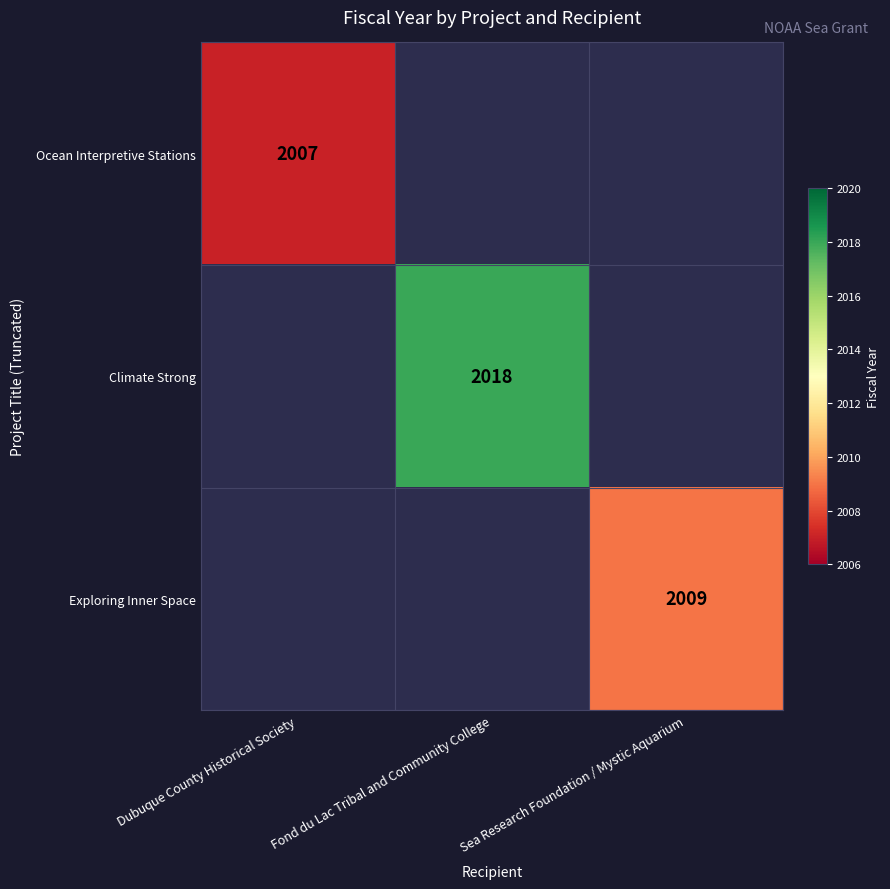

The value of Ocean Interpretive Stations at Dubuque County Historical Society is 2007. True or false?

True